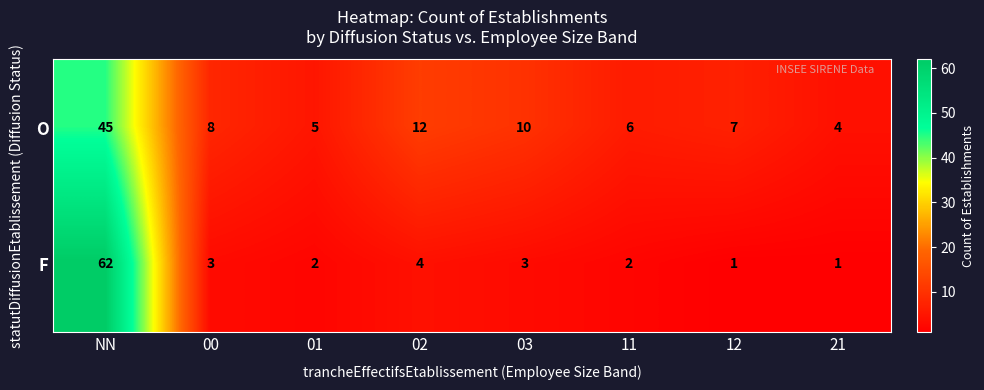

Which series has the largest total across all categories?

O